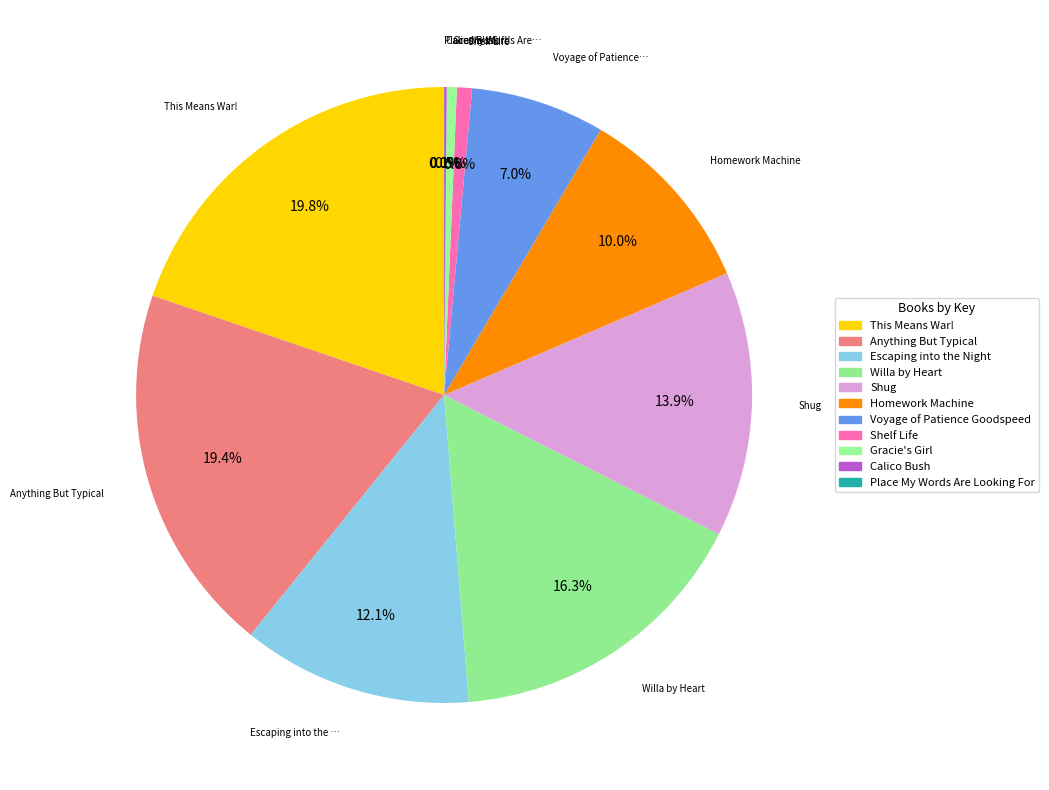

To the nearest percent, what is the combined percentage of Shelf Life and Place My Words Are Looking For?

1%